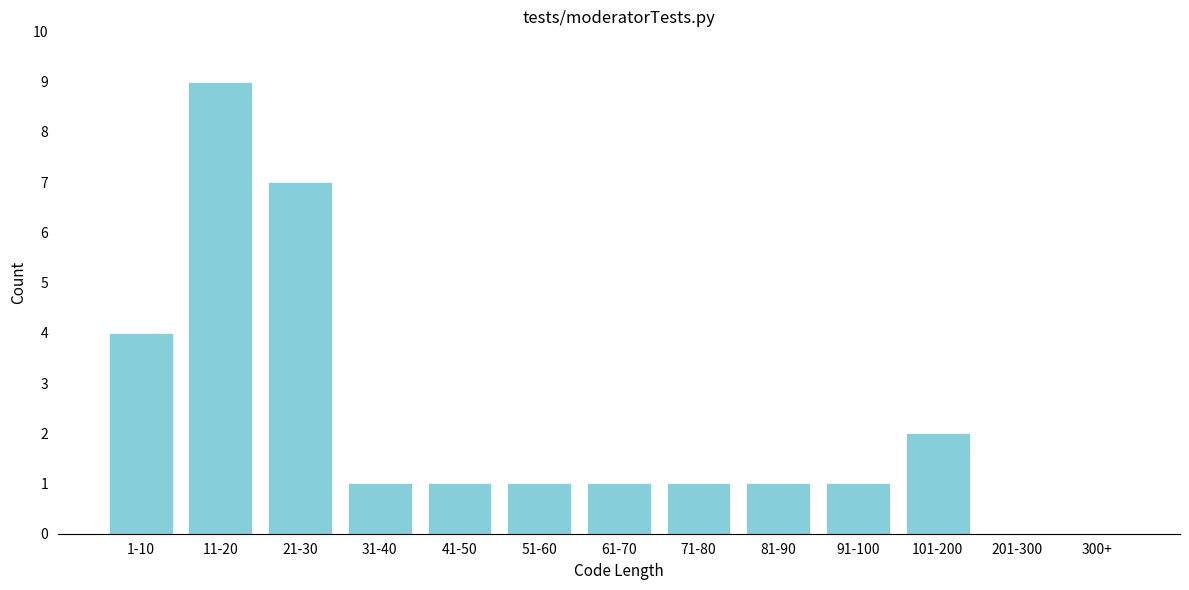

Reading left to right, extract all data points from this chart.

1-10=4	11-20=9	21-30=7	31-40=1	41-50=1	51-60=1	61-70=1	71-80=1	81-90=1	91-100=1	101-200=2	201-300=0	300+=0